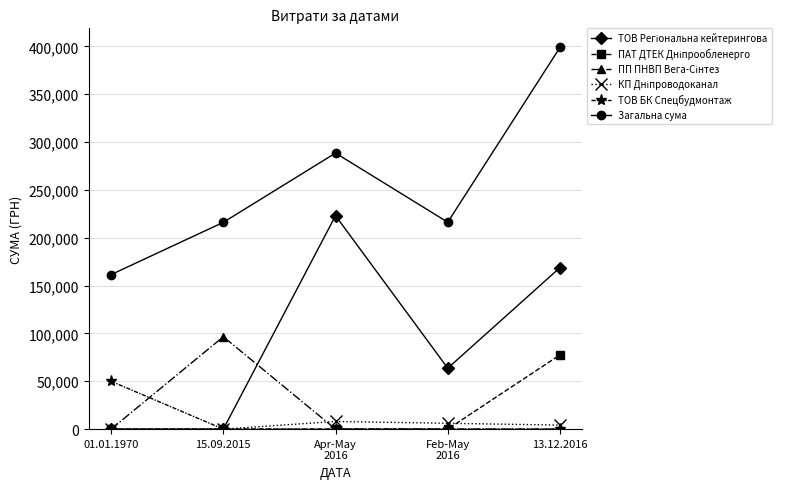

Which series has the largest range (max minus min)?

Загальна сума